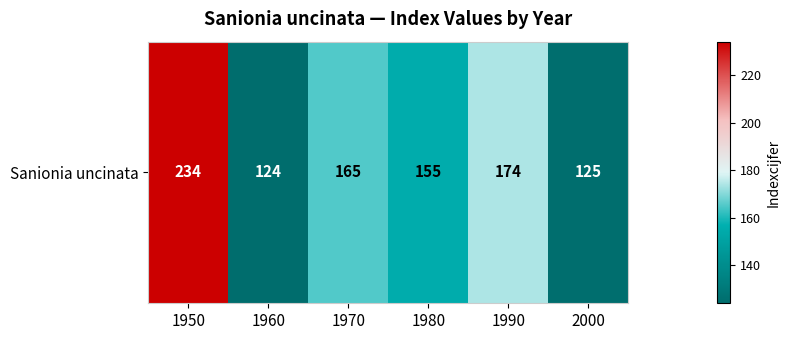

What is the change in value from 1960 to 2000?

+1